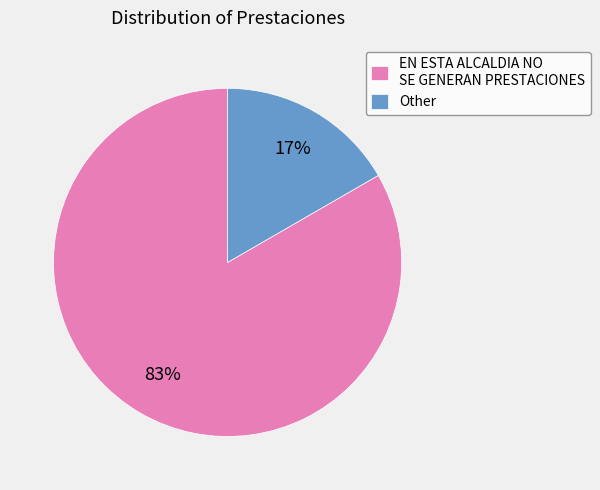

Rank the categories by value from highest to lowest.

EN ESTA ALCALDIA NO SE GENERAN PRESTACIONES, Other